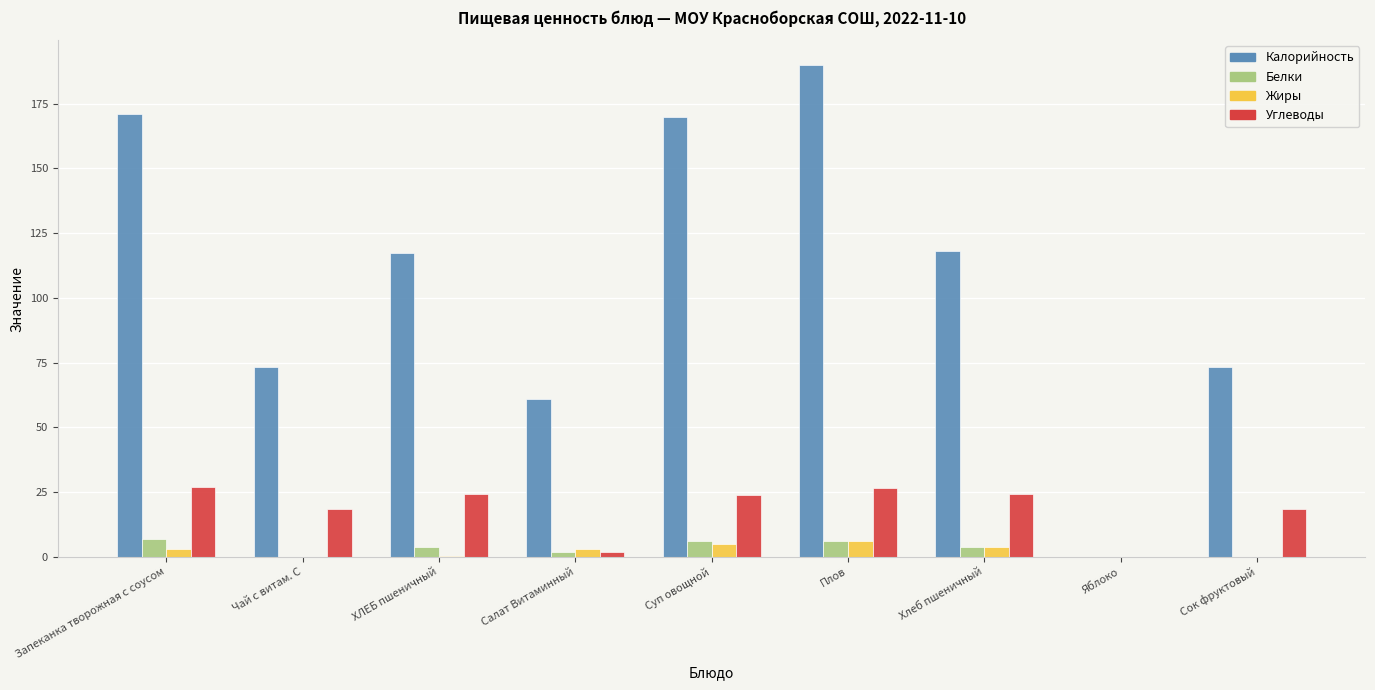

How many distinct data groups are displayed?

4